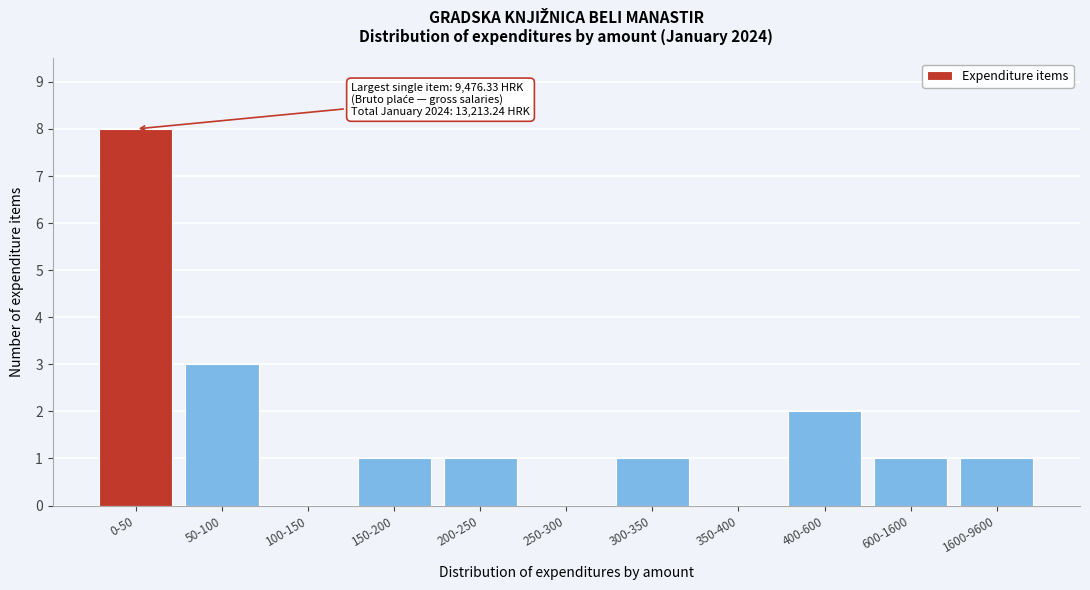

Reading left to right, what are all the values shown in this chart?

0-50=8	50-100=3	100-150=0	150-200=1	200-250=1	250-300=0	300-350=1	350-400=0	400-600=2	600-1600=1	1600-9600=1